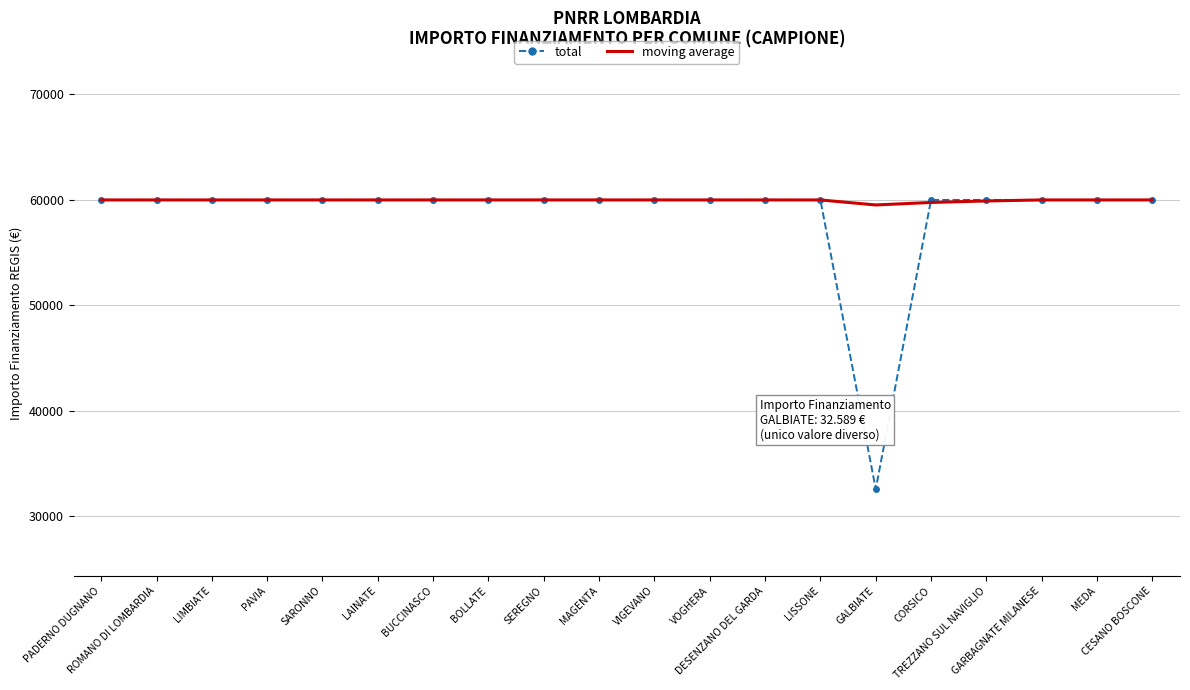

Which series has the widest spread of values?

total